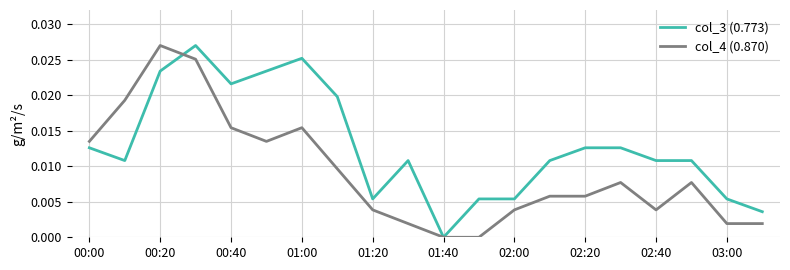

Rank the series by their average value, from lowest to highest.

col_4 (0.870), col_3 (0.773)